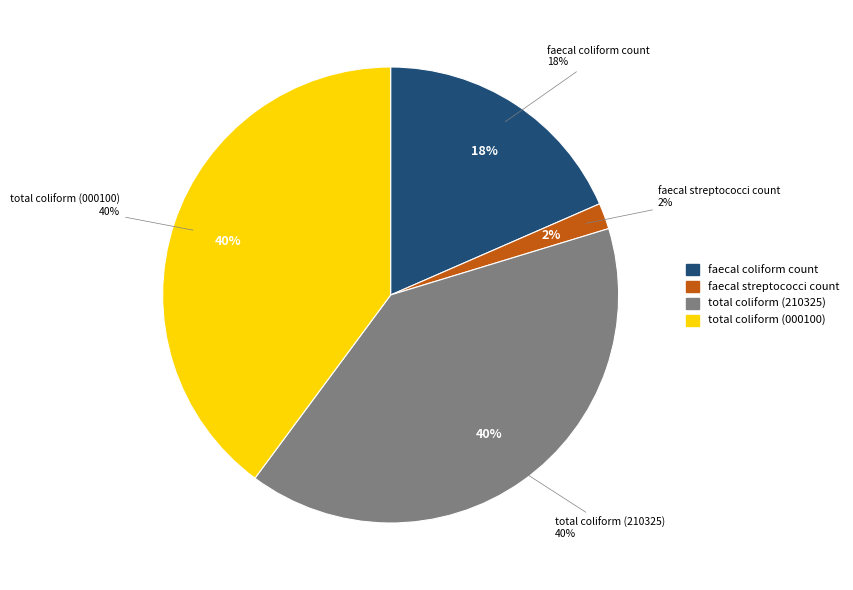

Is the sum of total coliform count (line=210325) and faecal streptococci count greater than half?

No